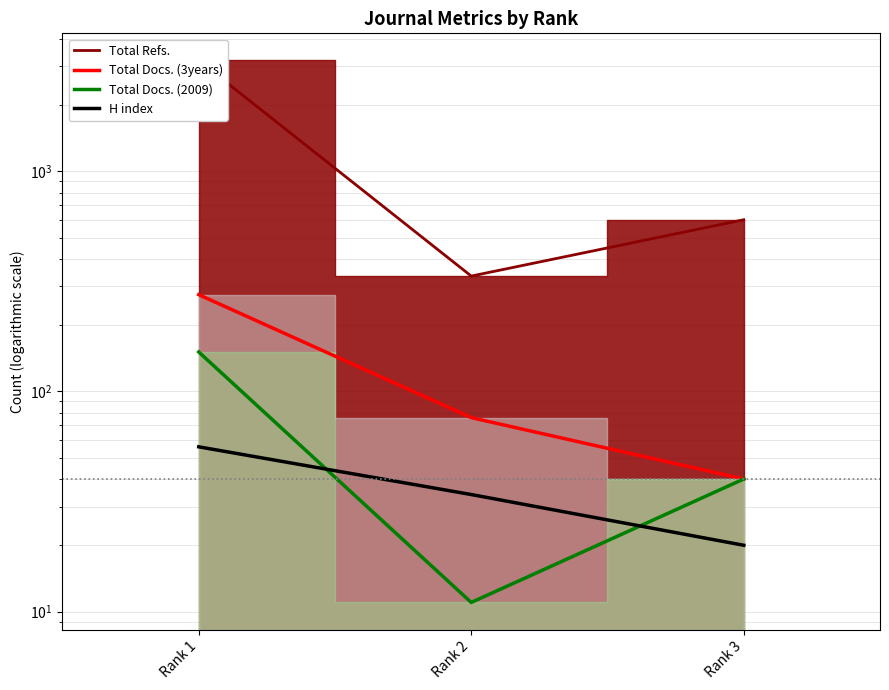

True or false: H index has a value of 20 at Rank 3.

True